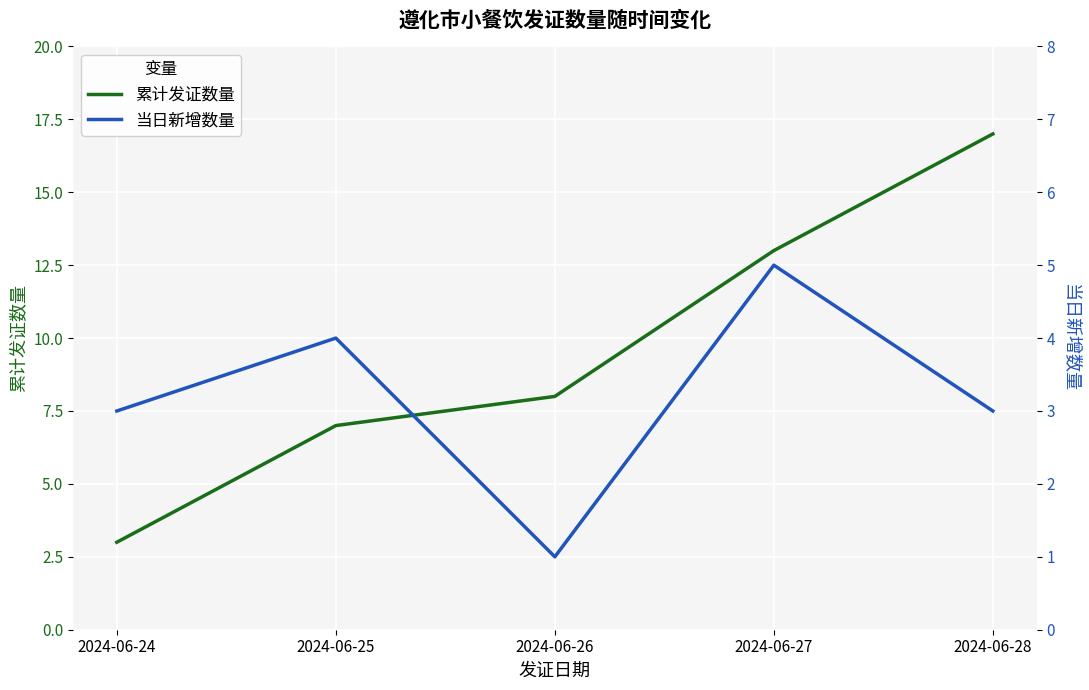

Which series has the widest spread of values?

累计发证数量